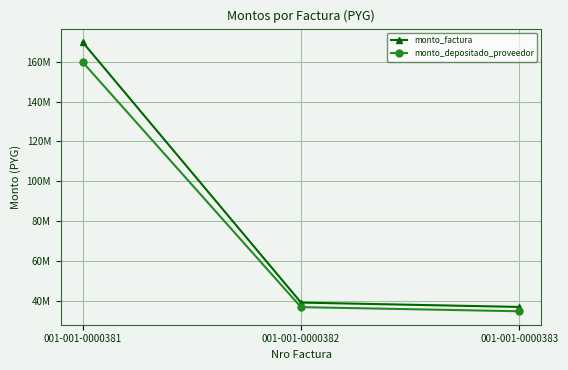

What is the minimum value shown in the chart?

34630474